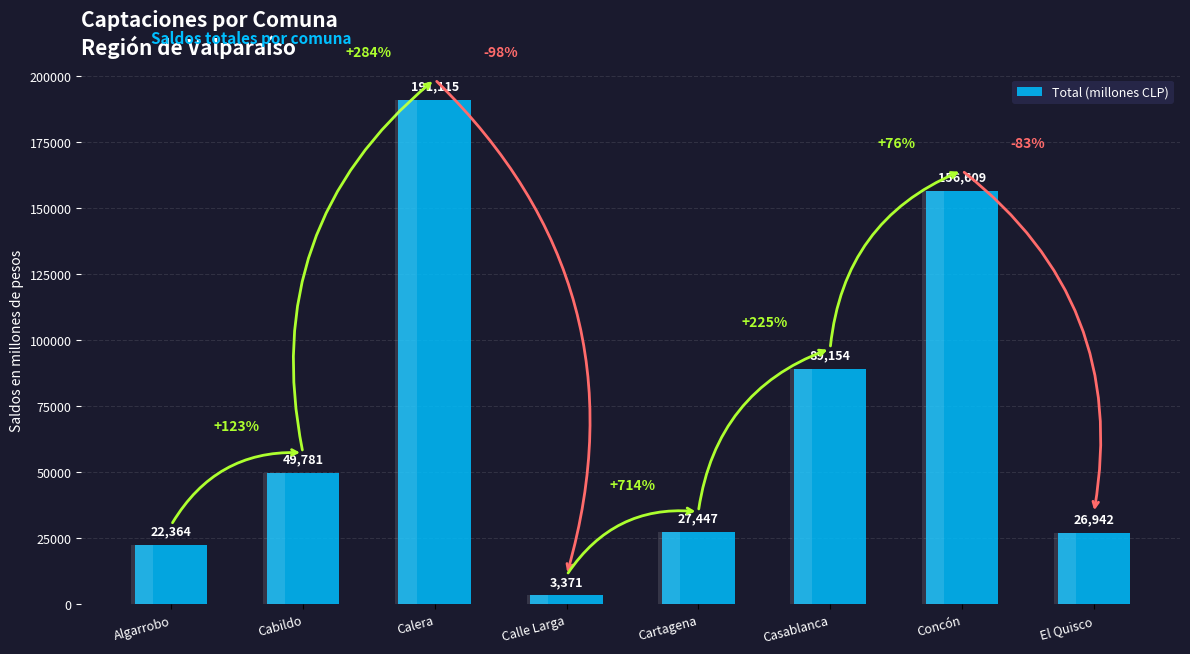

What is the label of the 2nd bar from the left?

Cabildo